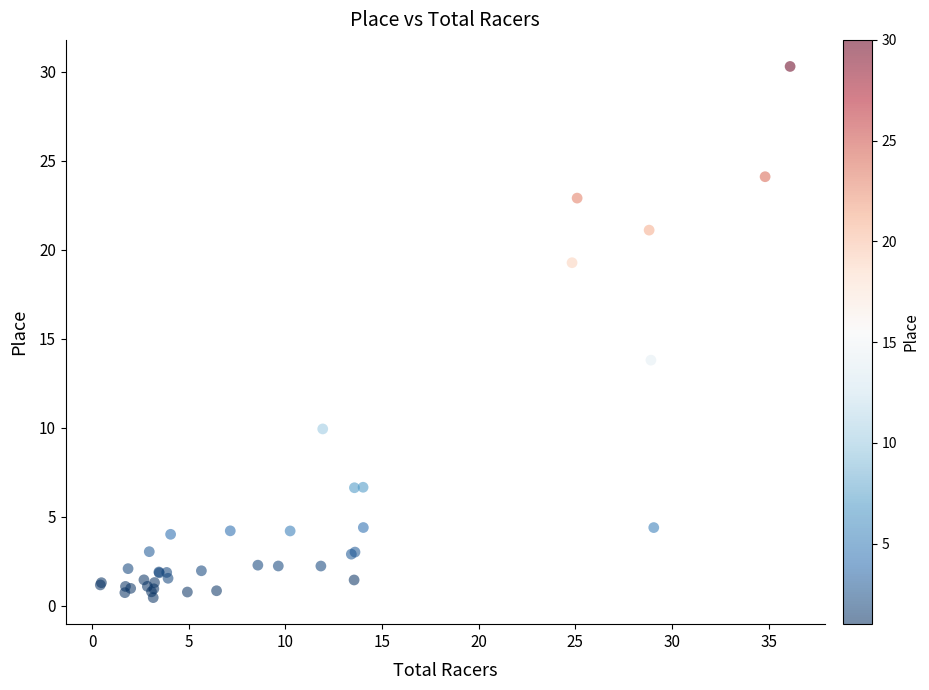

What Y value in the scatter plot is closest to 15?

13.8